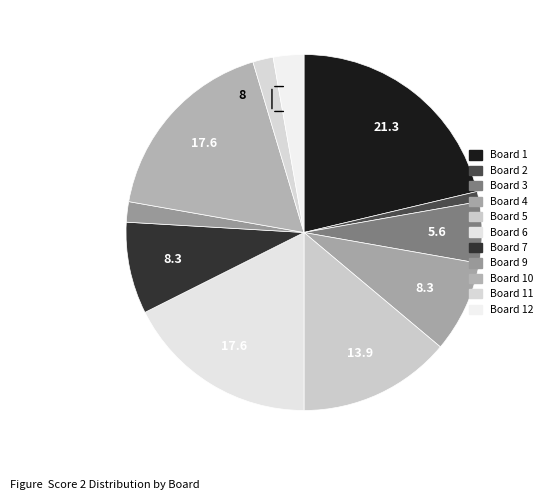

Count the number of slices in the pie.

11